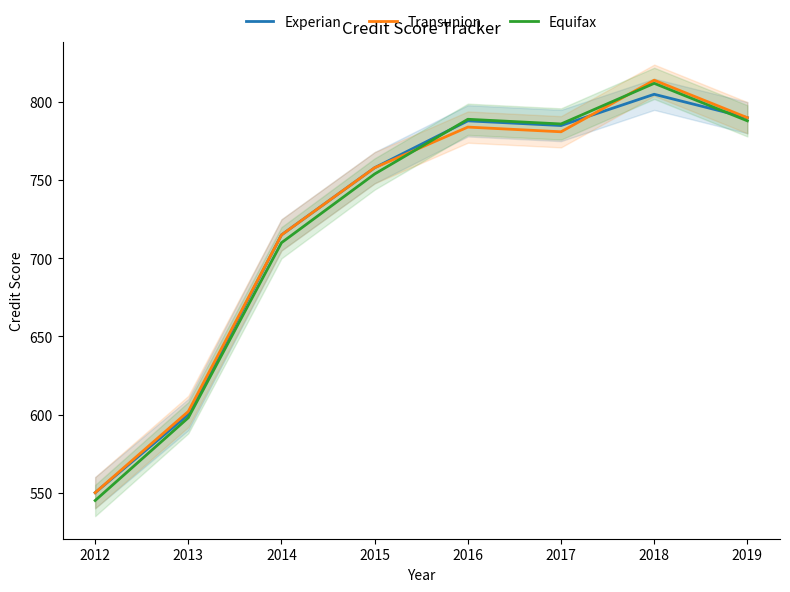

Which series changed the most between 2016 and 2018?

Transunion